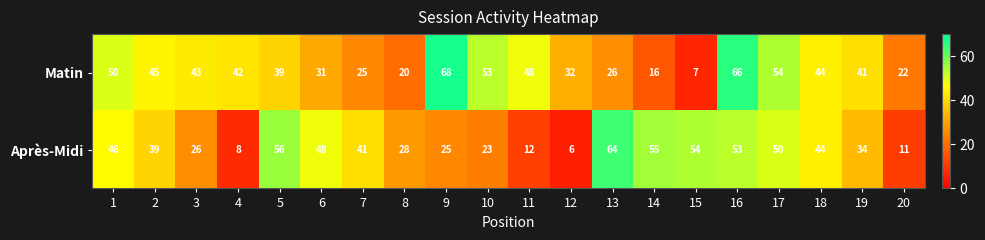

Between 4 and 9, which series saw the biggest shift?

Matin